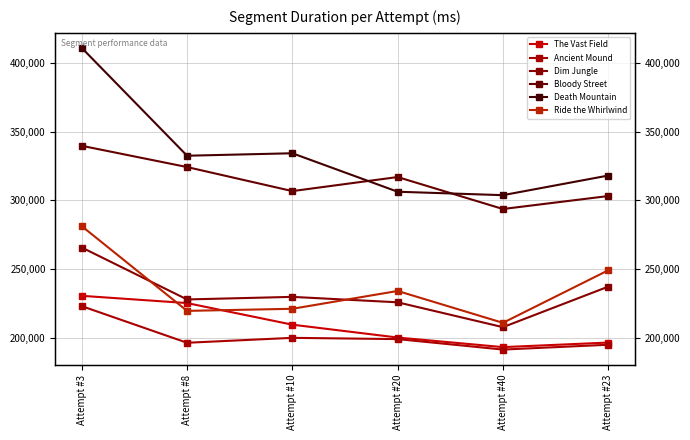

True or false: Dim Jungle and Bloody Street intersect in this chart.

False